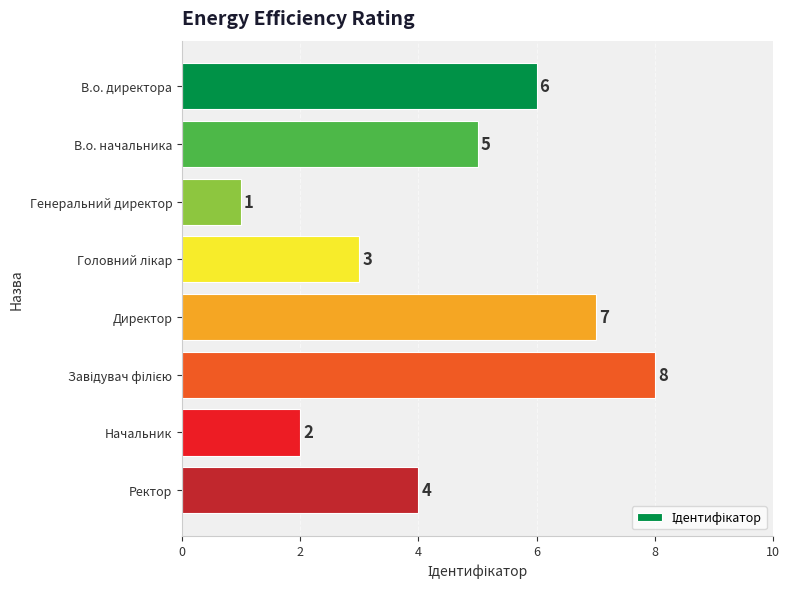

Reading top to bottom, transcribe all the data shown in this chart.

6	5	1	3	7	8	2	4